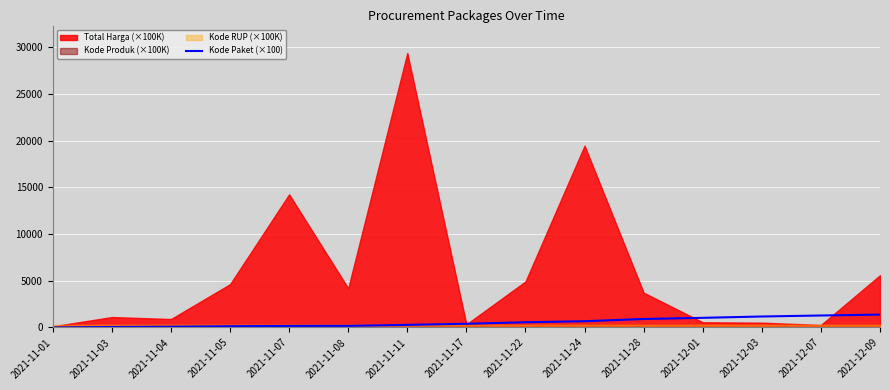

Which label corresponds to the smallest value in the chart?

2021-11-01